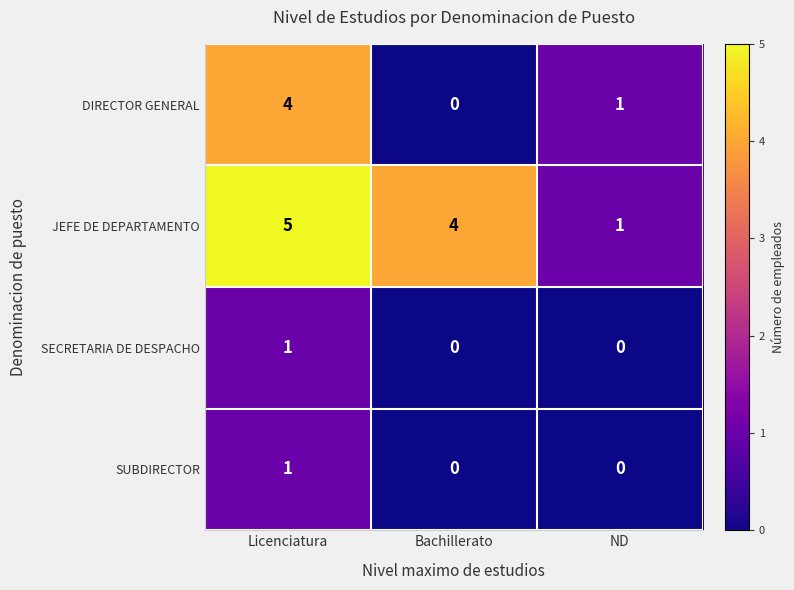

The value of DIRECTOR GENERAL at ND is 1. True or false?

True